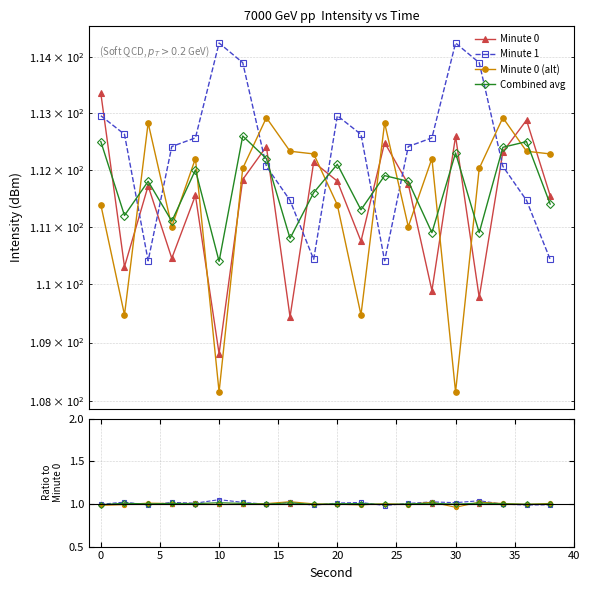

Rank the series at 10 from highest to lowest value.

Minute 1, Combined avg, Minute 0, Minute 0 (alt)